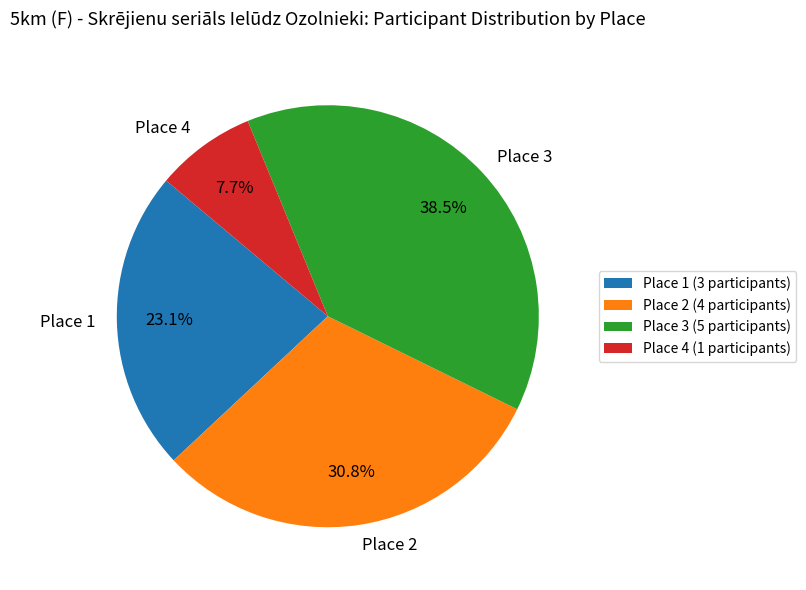

To the nearest percent, what percentage of the pie is Place 1?

23%